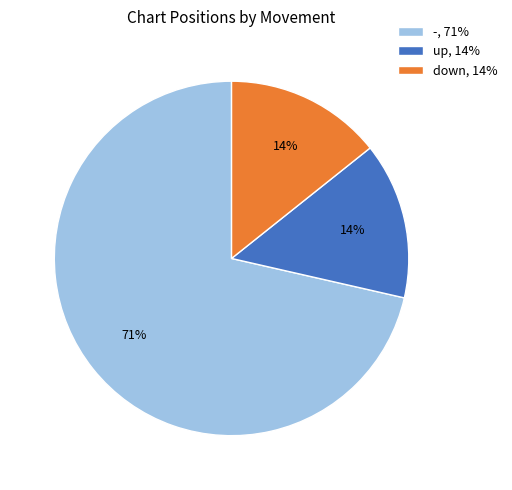

What percentage is the up, 14% slice, to the nearest percent?

14%